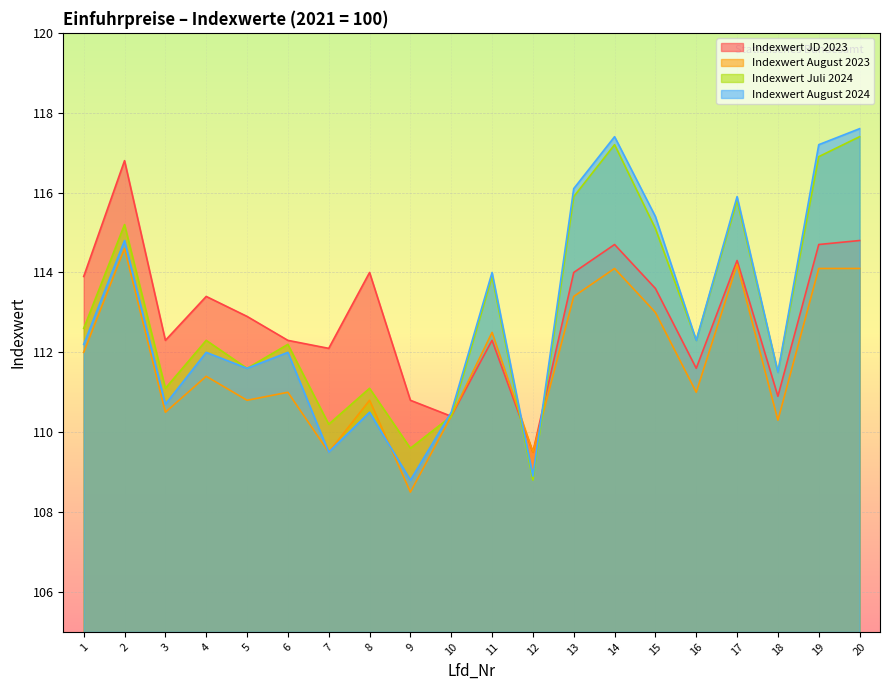

How many categories are shown in the chart?

20